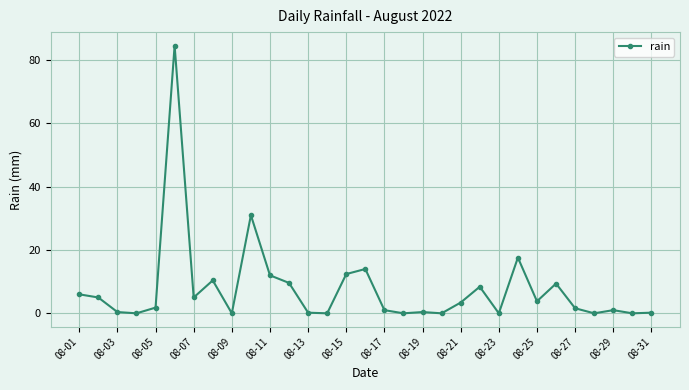

What is the value of the 6th point from the left?

84.6